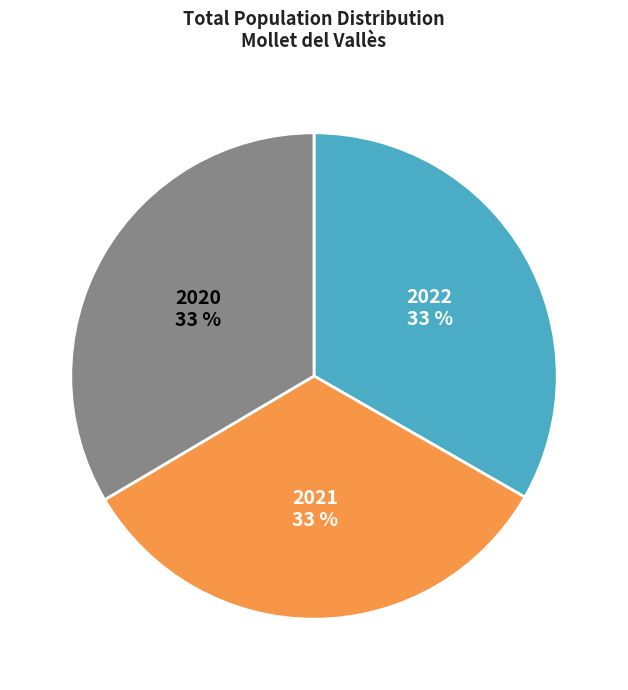

To the nearest percent, what percentage of the pie is 2022?

33%